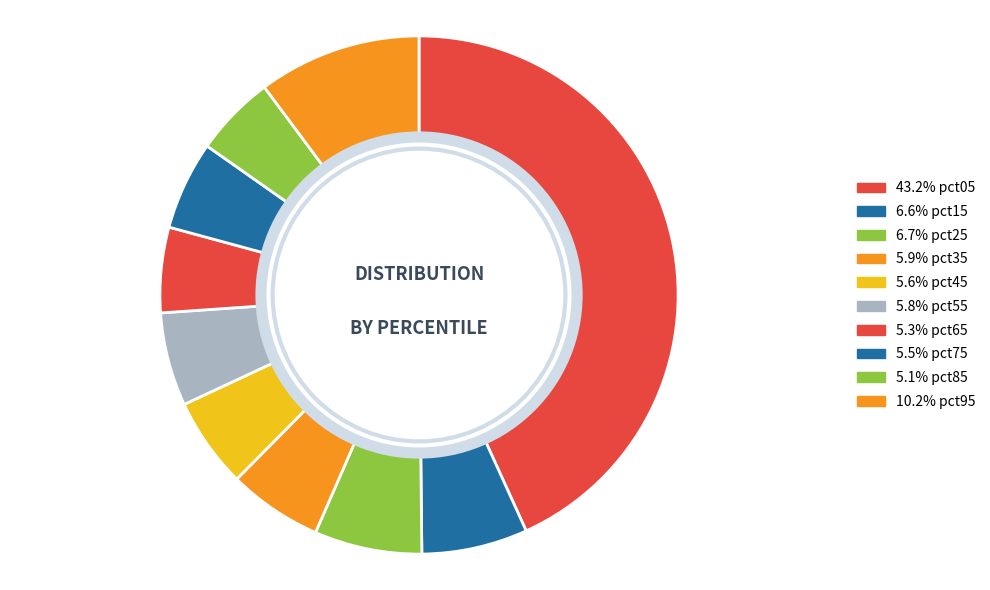

To the nearest percent, what is the average slice percentage?

10%